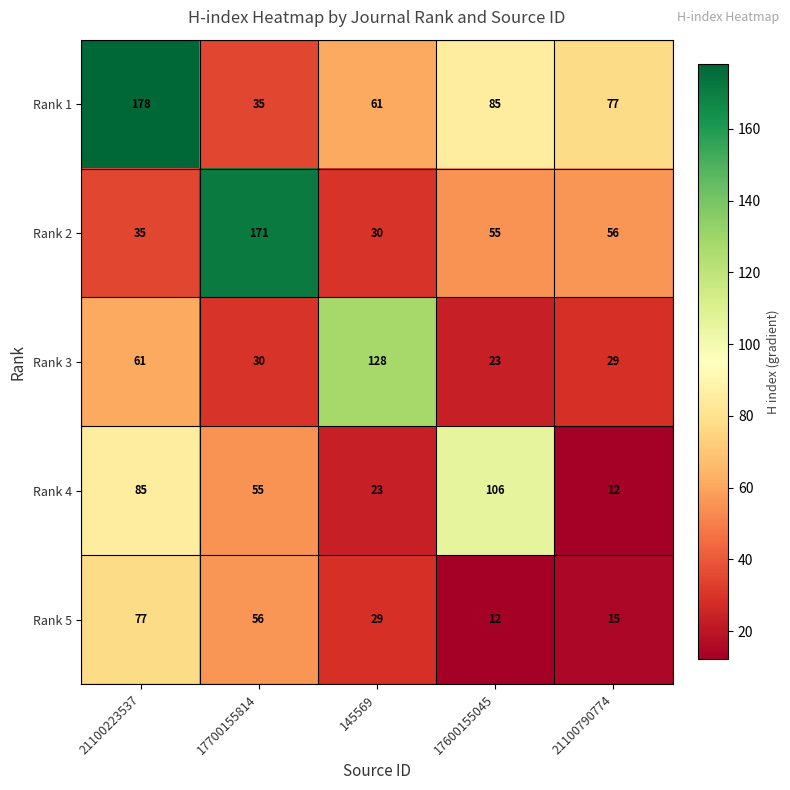

What is the difference between the maximum and minimum values in the Rank 5 series?

65